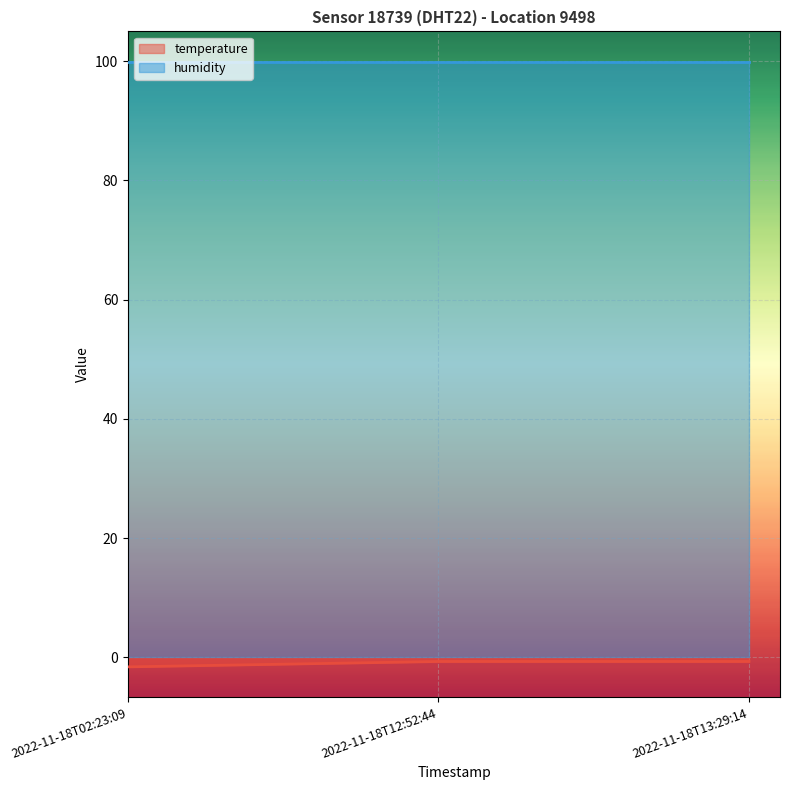

How many lines are shown in the chart?

2